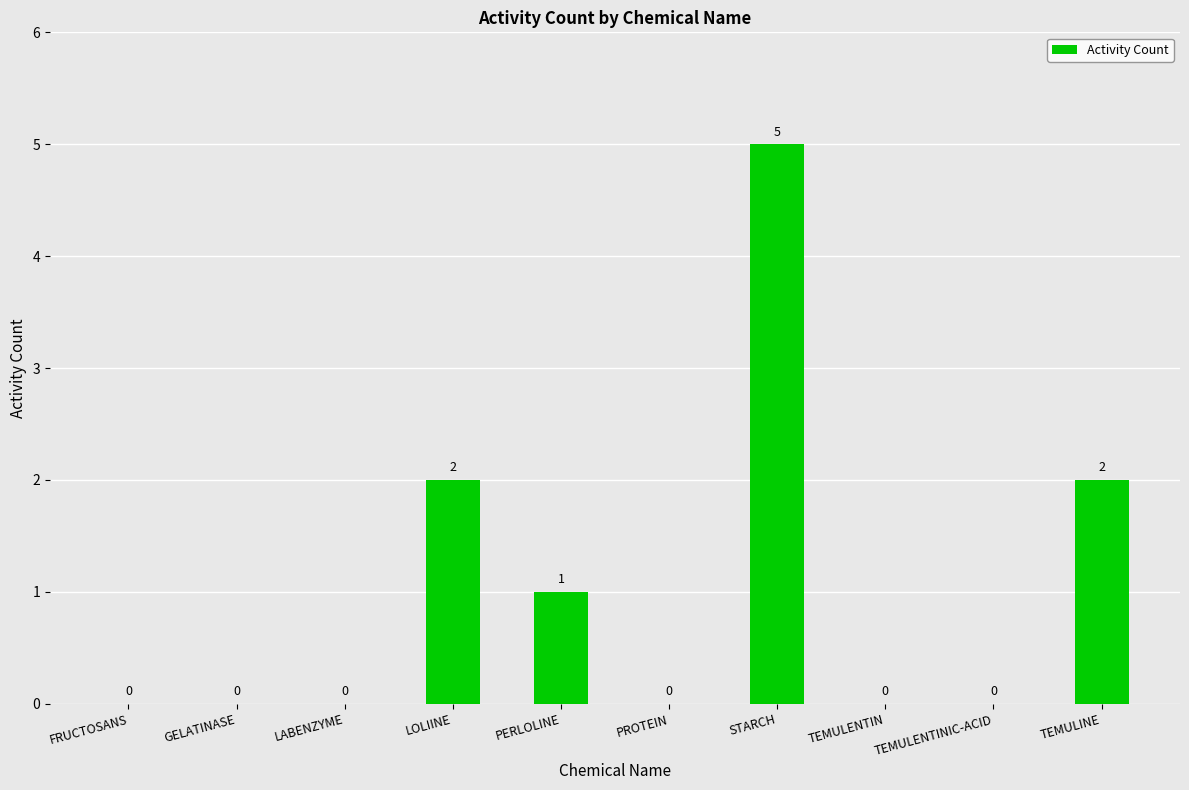

How many values exceed 0?

4